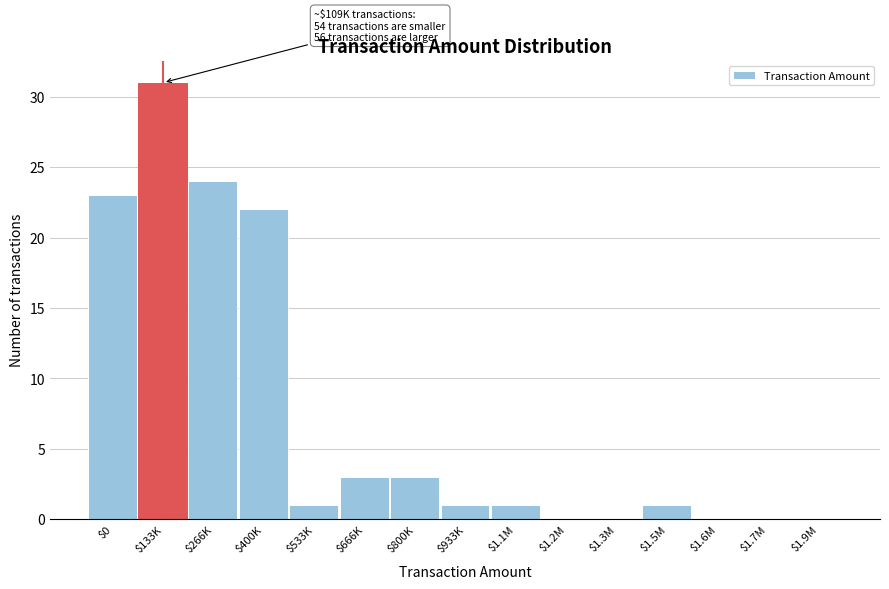

At which label is the value closest to 15?

$400K